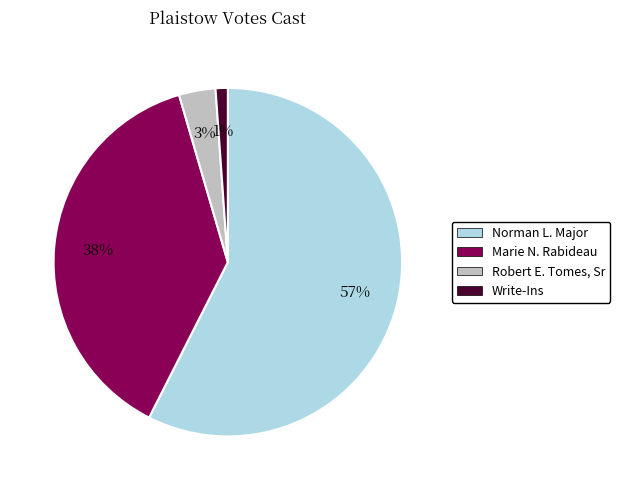

How many segments does this pie chart have?

4